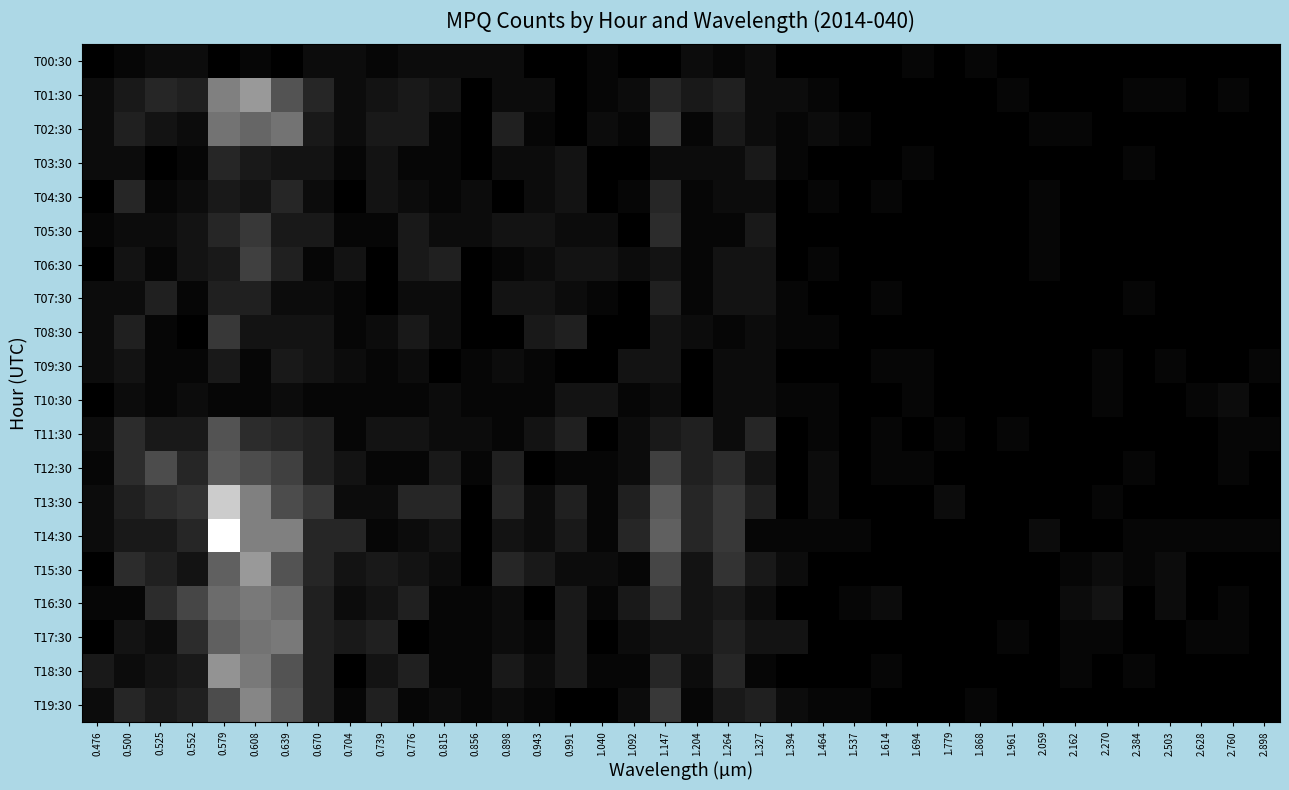

At 0.525, list the series in order from smallest to largest.

T03:30, T04:30, T06:30, T08:30, T09:30, T10:30, T00:30, T05:30, T17:30, T02:30, T18:30, T11:30, T14:30, T19:30, T07:30, T15:30, T01:30, T13:30, T16:30, T12:30